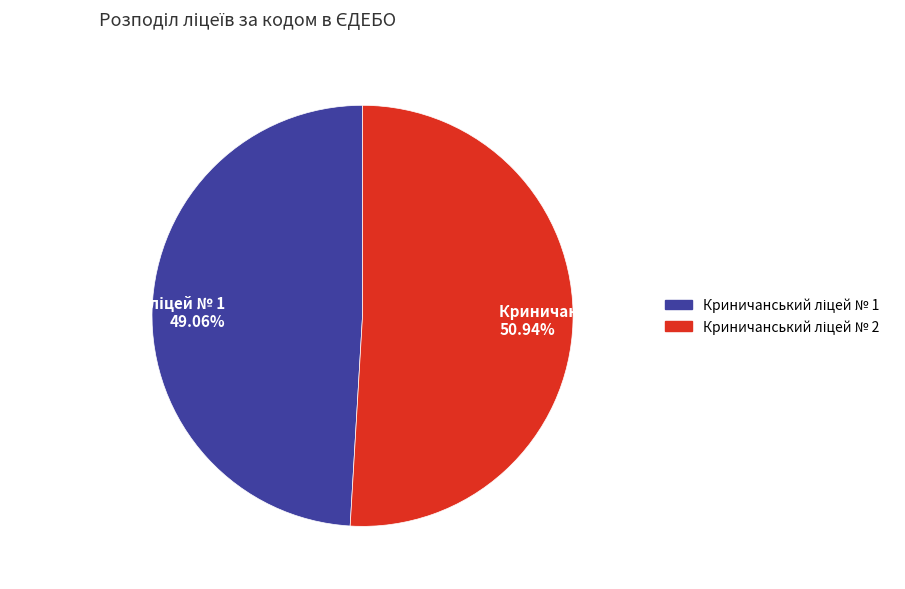

How many slices are in this pie chart?

2